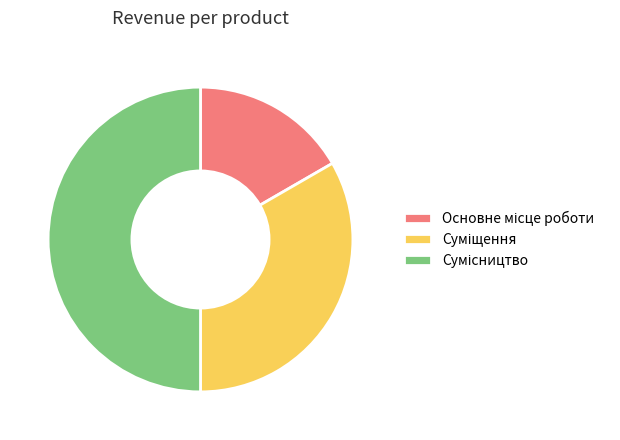

Count the number of slices in the pie.

3